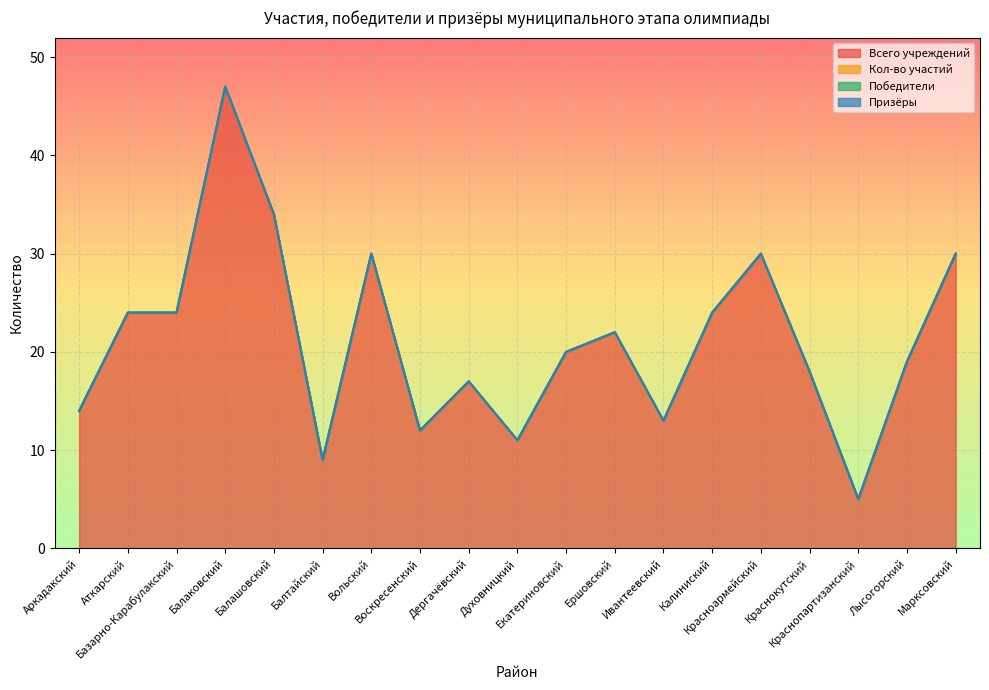

What are all the series names shown in the legend?

Всего учреждений, Кол-во участий, Победители, Призёры